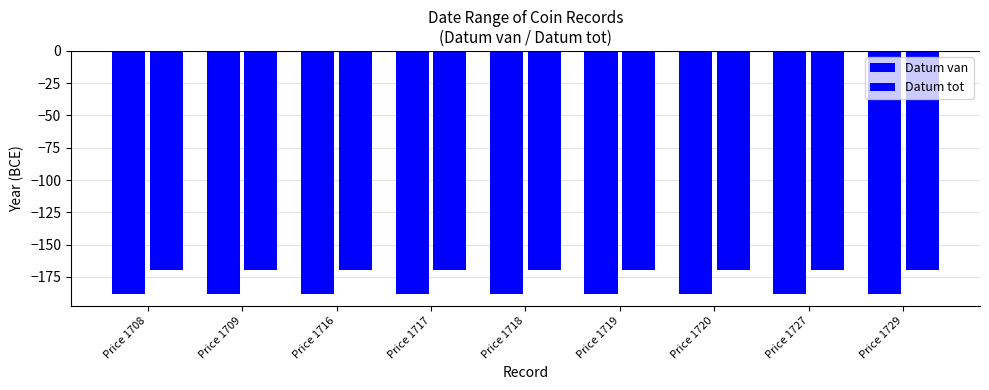

List the series in order of their peak value, highest first.

Datum tot, Datum van